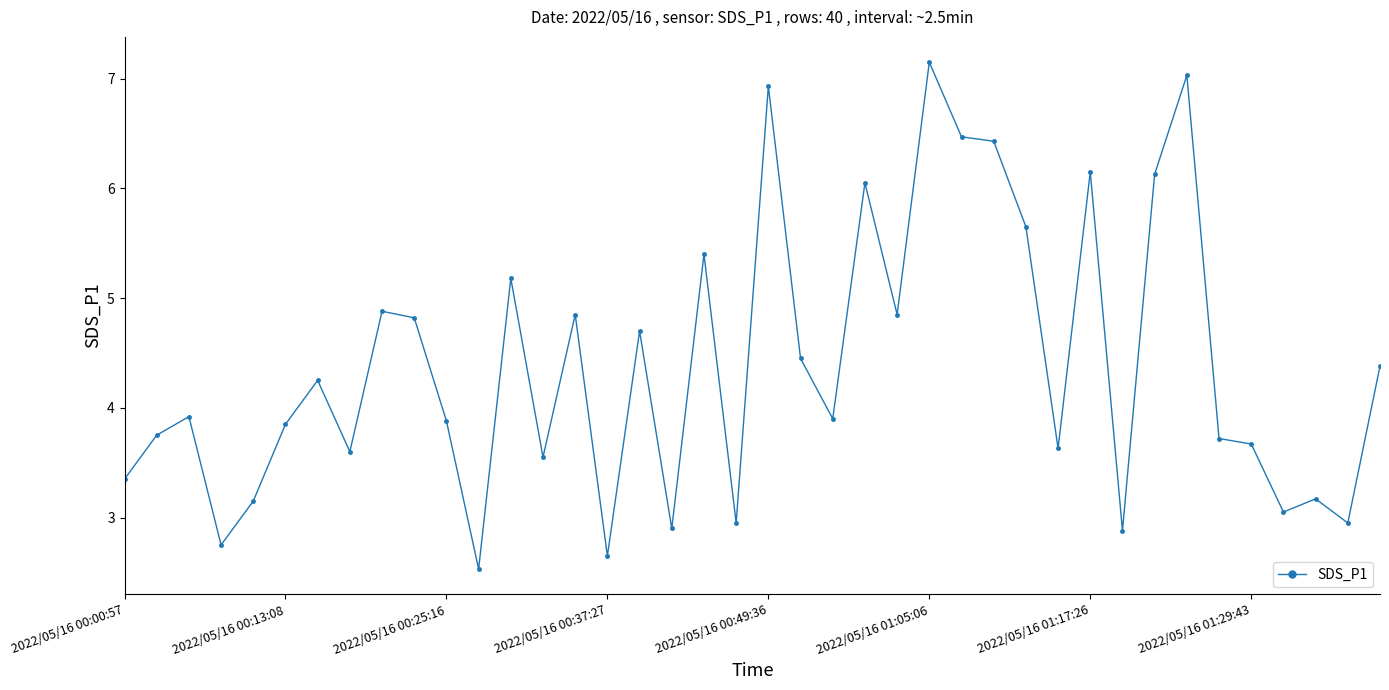

What is the value of the 27th point from the left?

6.5